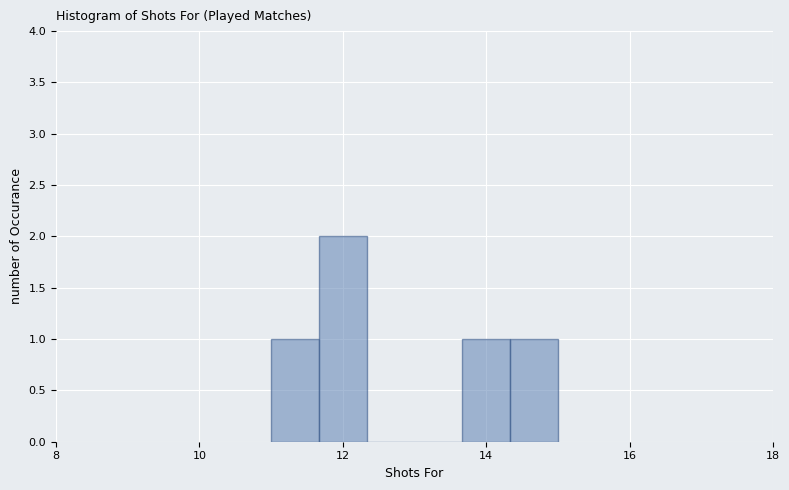

Around what value on the x-axis is the tallest bar? Give the approximate position of its centre, as read against the axis.

12.0